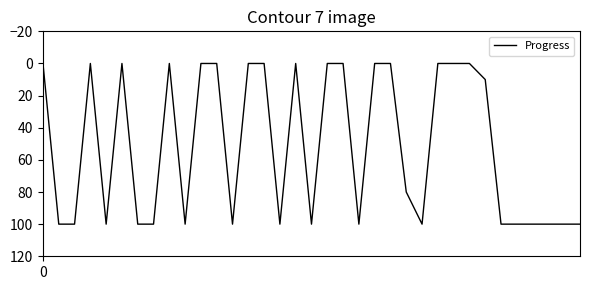

What is the difference between the maximum and minimum values?

100